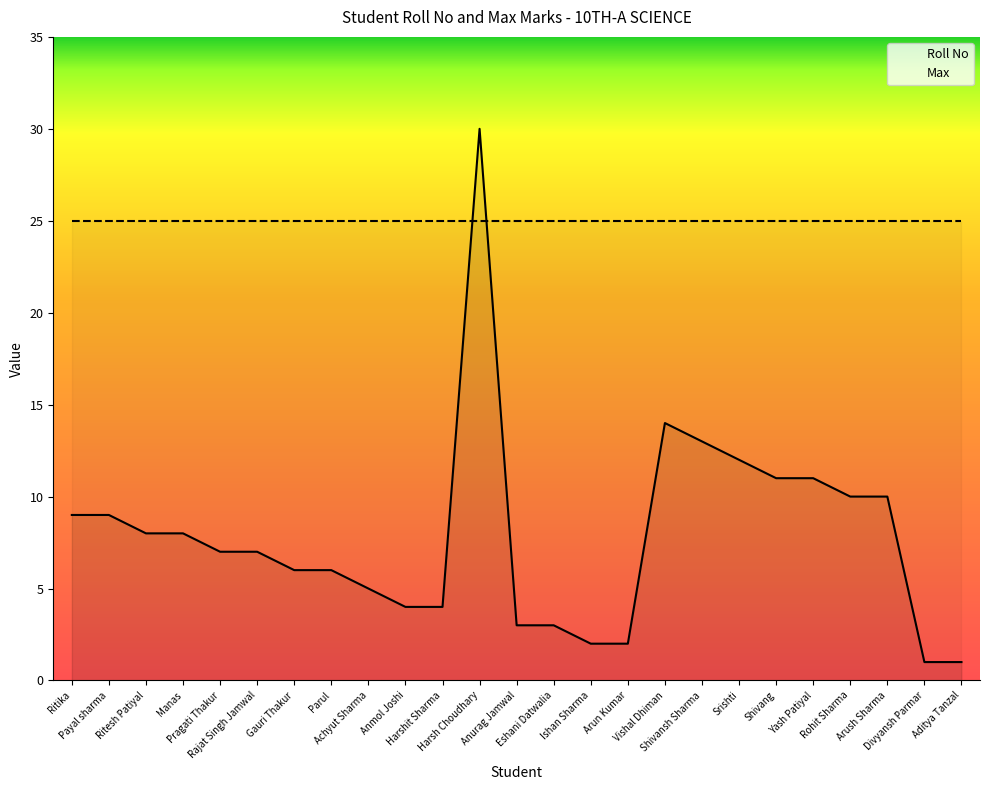

How many data points are less than 7?

11